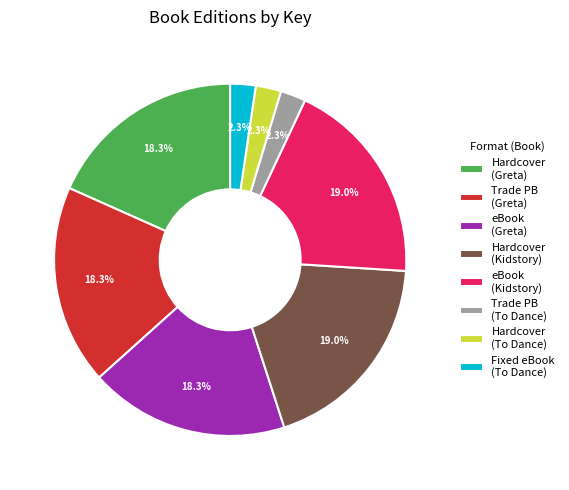

Combined, do Hardcover (To Dance) and eBook (Greta) account for over 50%?

No